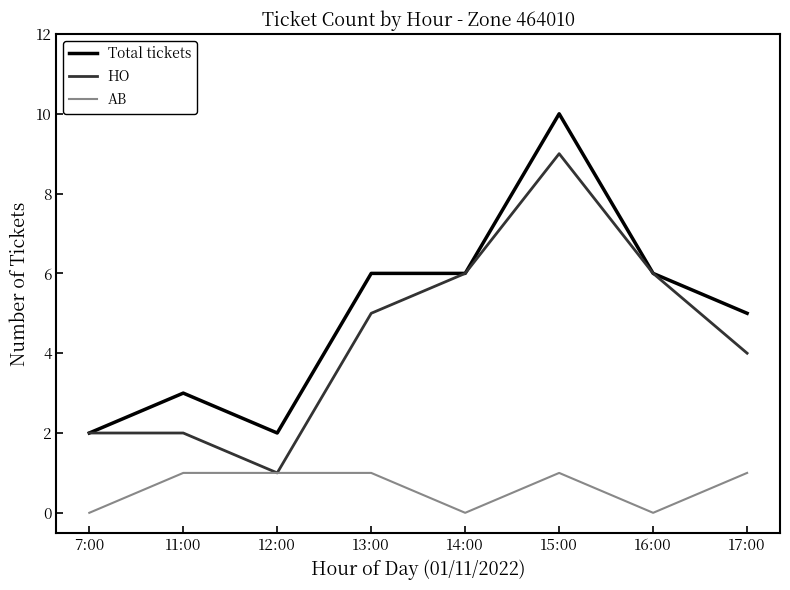

Is the value of AB at 17:00 greater than the value of HO at 13:00?

No